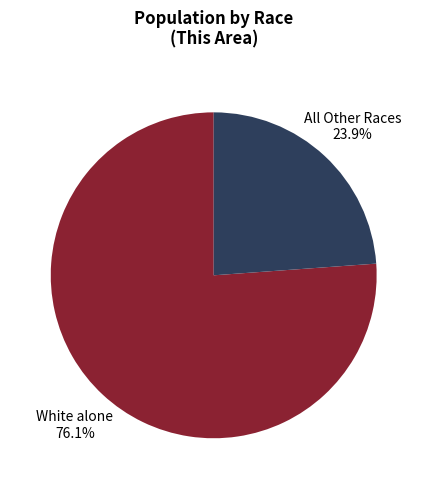

What percentage do All Other Races and White alone together represent?

100.0%